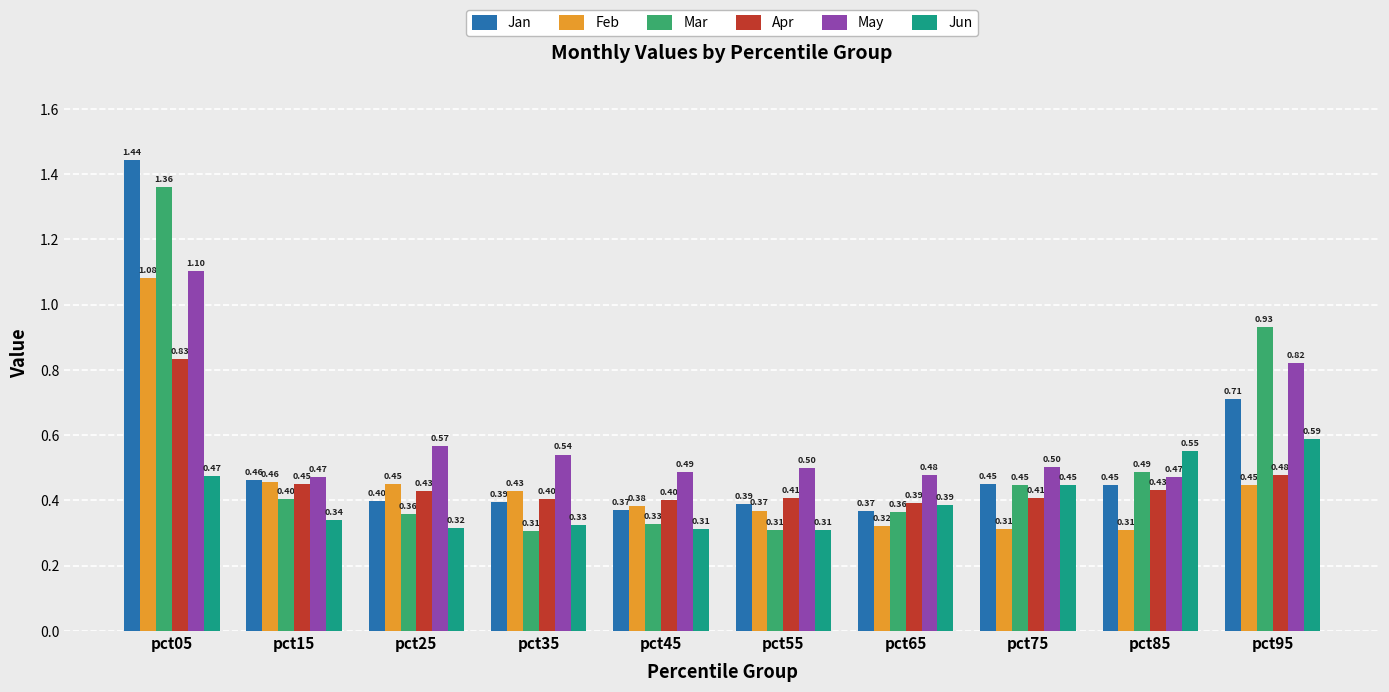

List the series in order of their peak value, highest first.

Jan, Mar, May, Feb, Apr, Jun